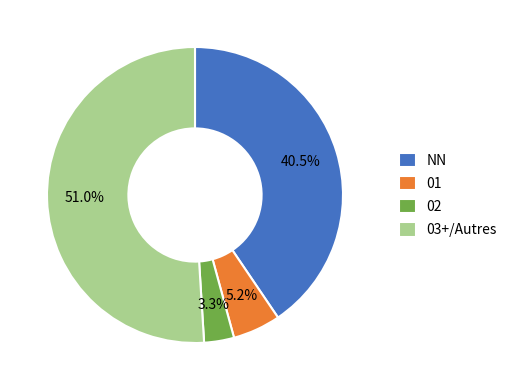

What is the ratio of the value at 03+/Autres to the value at NN?

1.3